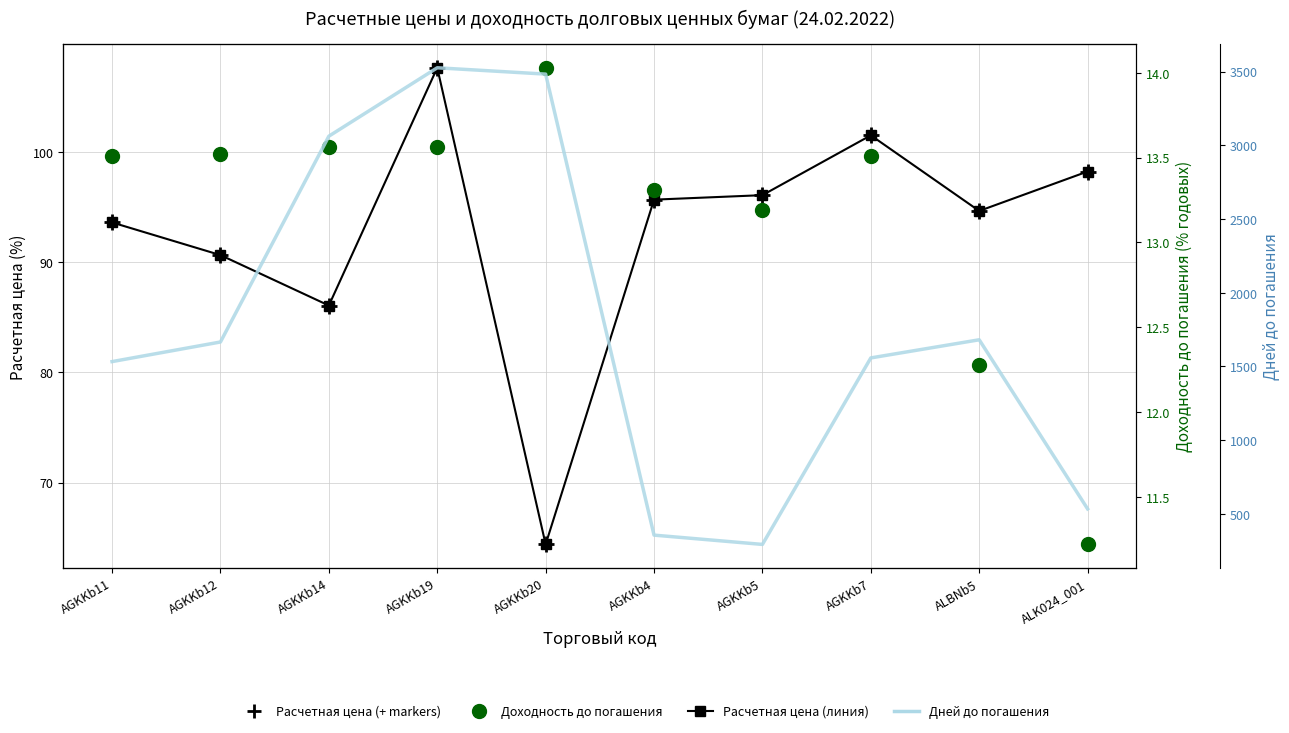

How many lines are shown in the chart?

3